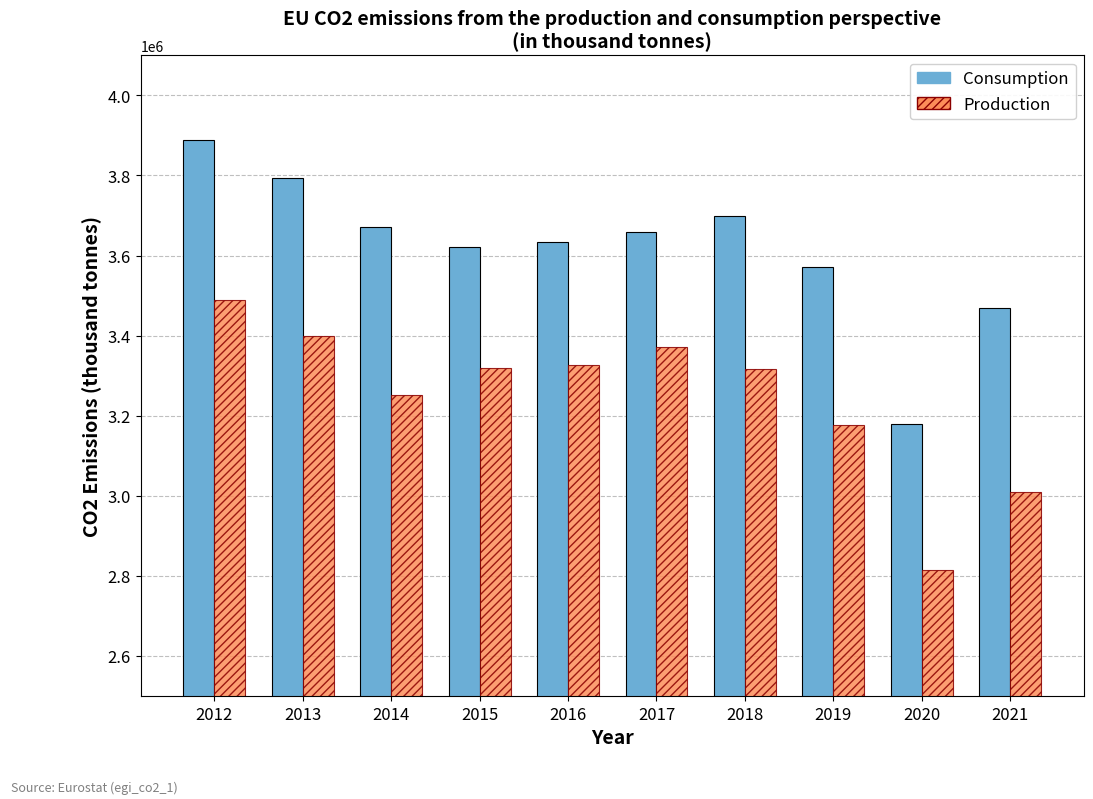

The value of Consumption at 2017 is 2467234. True or false?

False